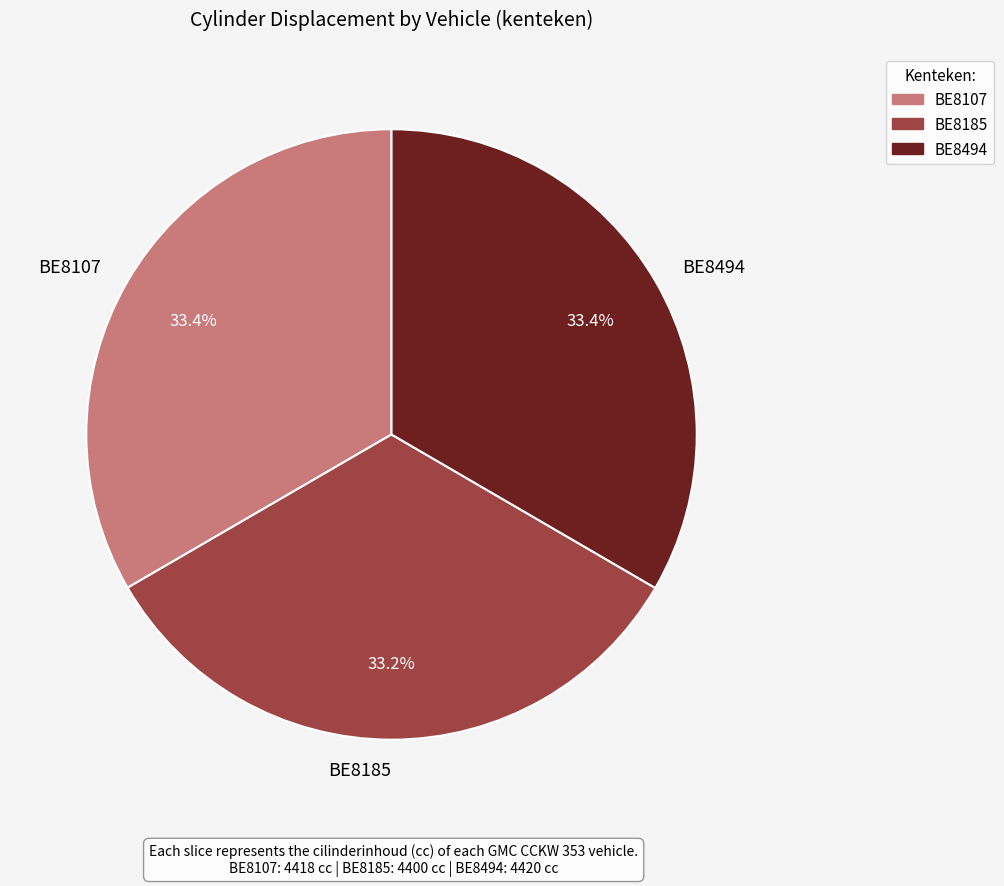

Does any single category account for the majority?

No